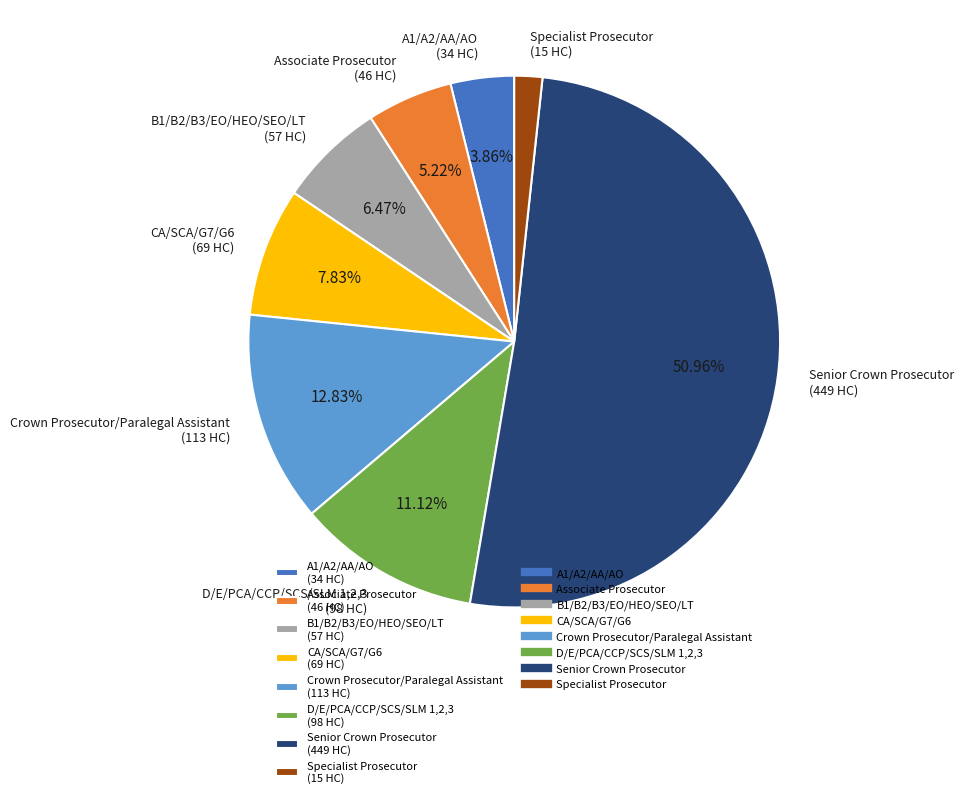

Rank the categories by value from highest to lowest.

Senior Crown Prosecutor, Crown Prosecutor/Paralegal Assistant, D/E/PCA/CCP/SCS/SLM 1,2,3, CA/SCA/G7/G6, B1/B2/B3/EO/HEO/SEO/LT, Associate Prosecutor, A1/A2/AA/AO, Specialist Prosecutor